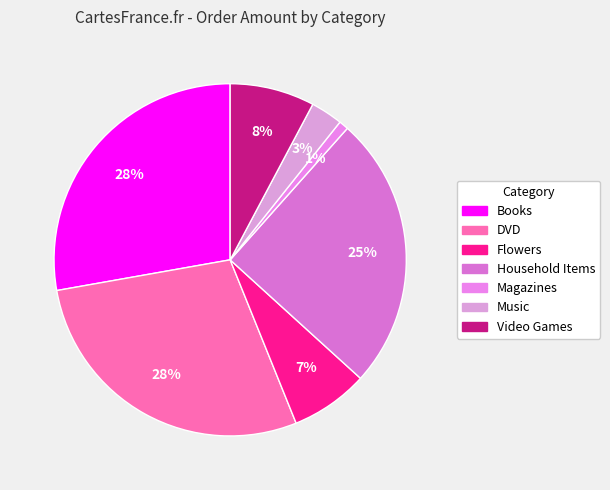

How many slices are in this pie chart?

7